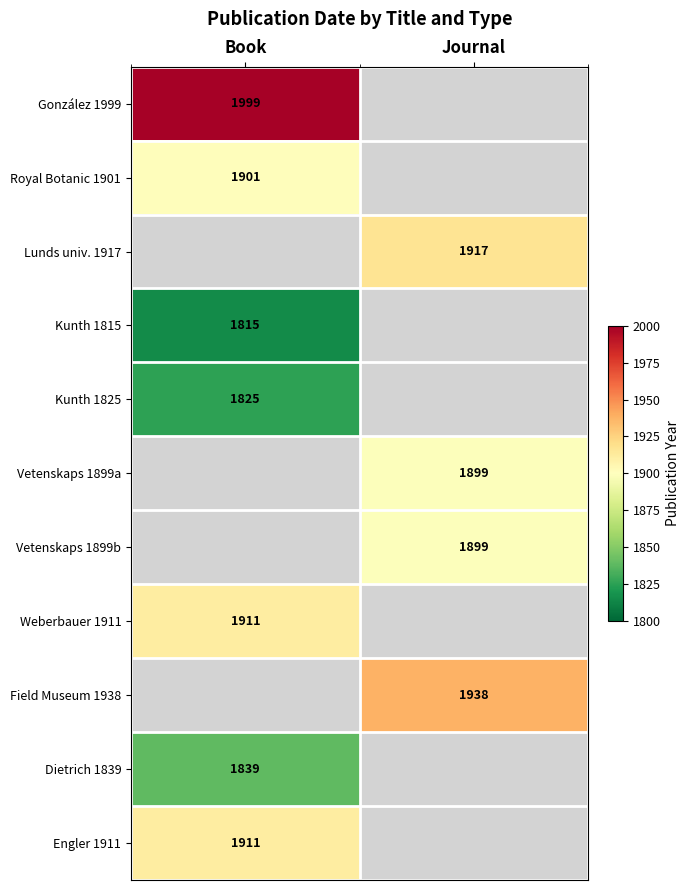

True or false: Lunds univ. 1917 has a value of 1917 at Journal.

True